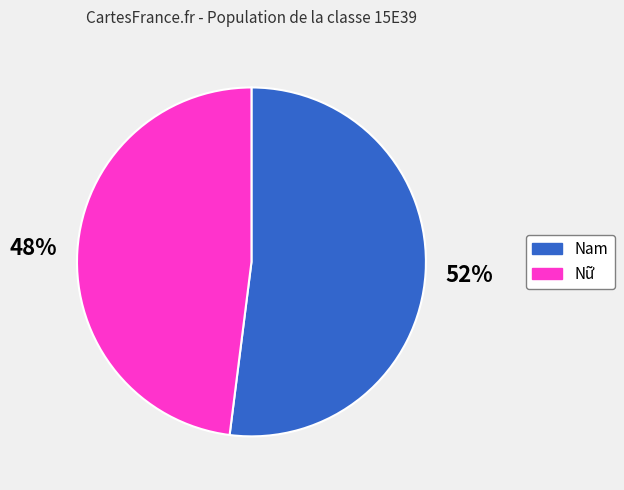

Is there a majority slice in this chart?

Yes